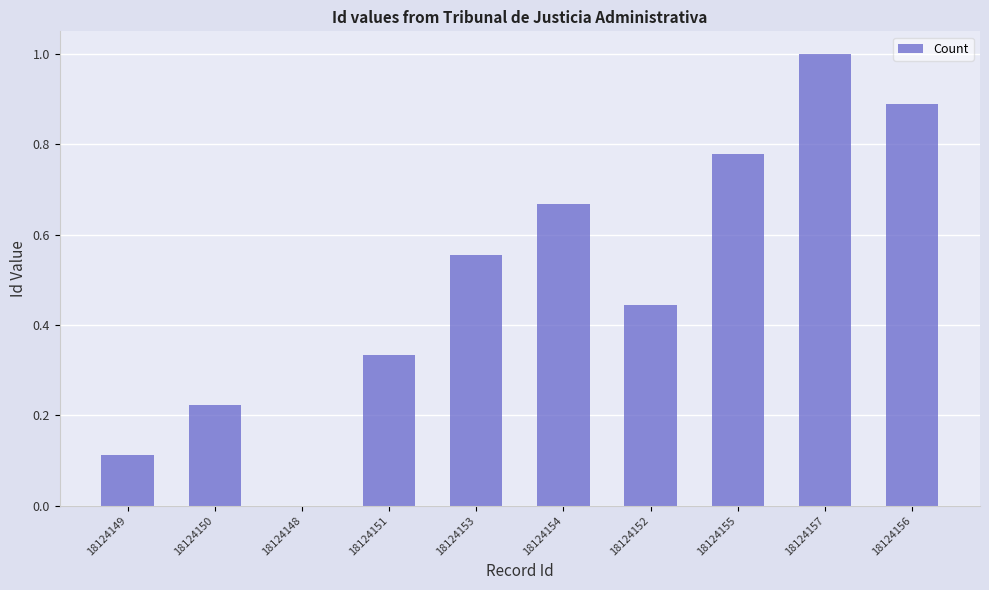

What is the sum of all values?

5.0